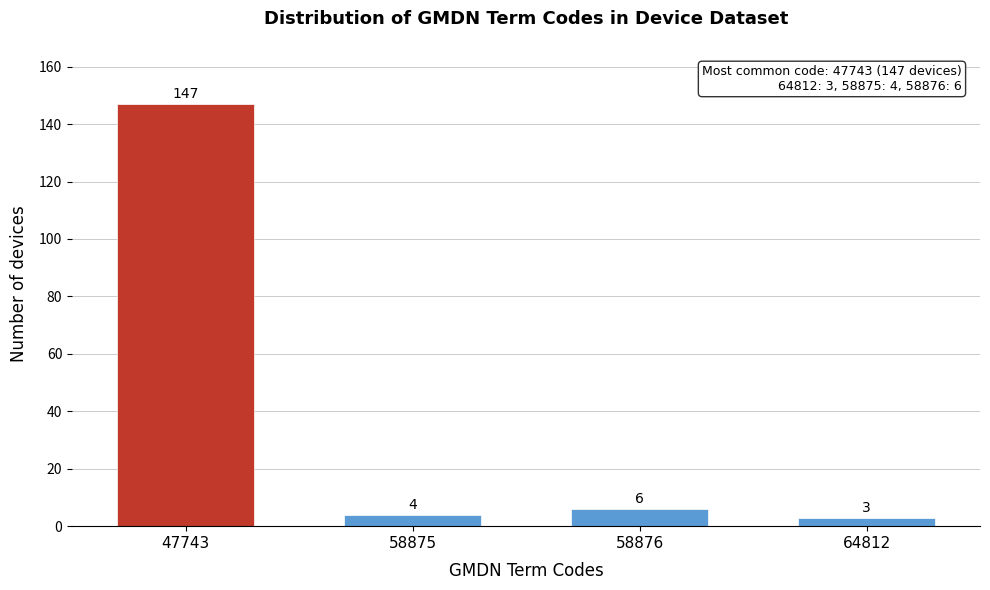

Reading left to right, extract all data points from this chart.

47743=147	58875=4	58876=6	64812=3